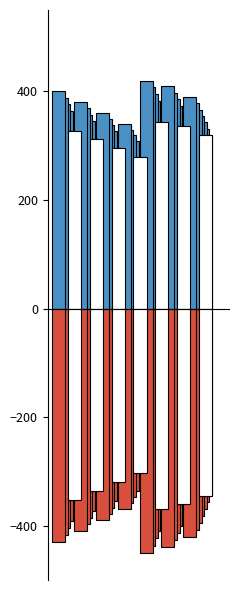

How many distinct data groups are displayed?

2